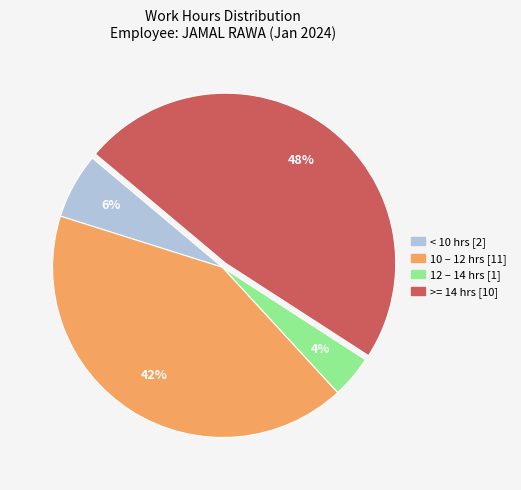

Is there a majority slice in this chart?

No